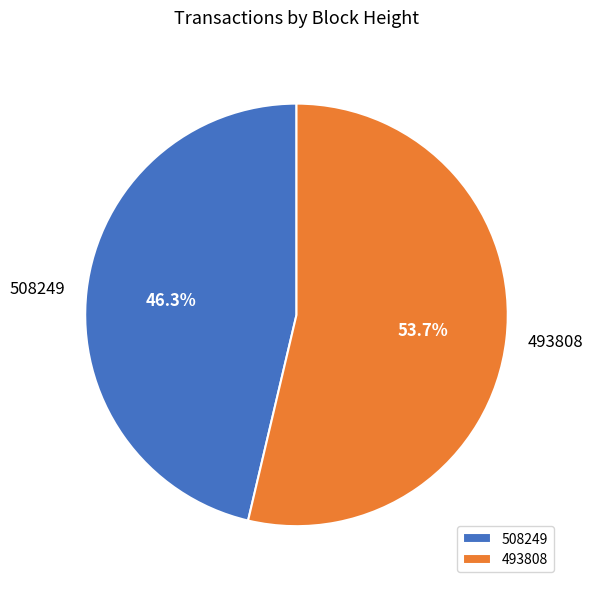

Which slice is the smallest?

508249